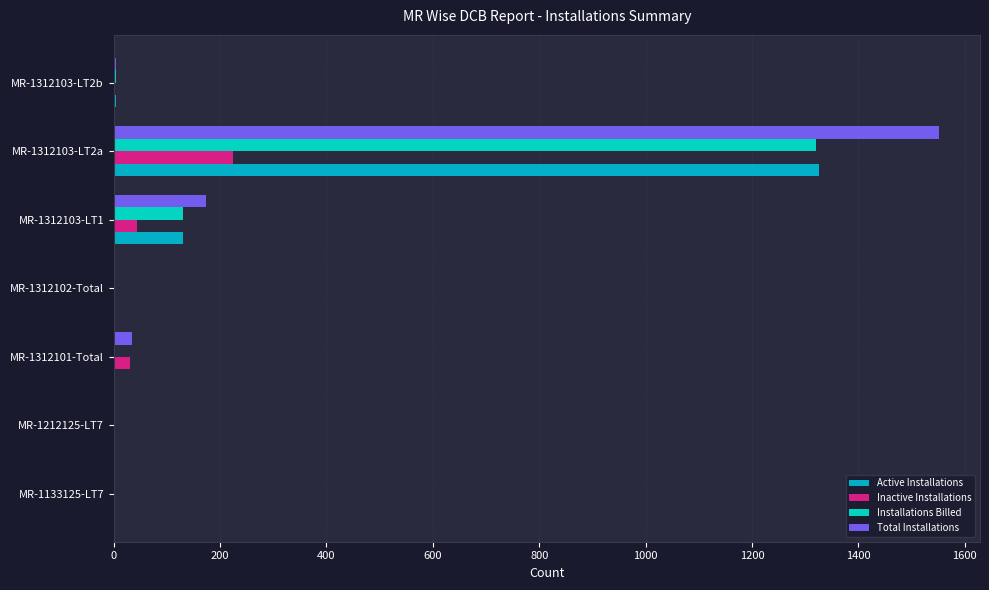

The value of Inactive Installations at MR-1312103-LT2a is 351. True or false?

False